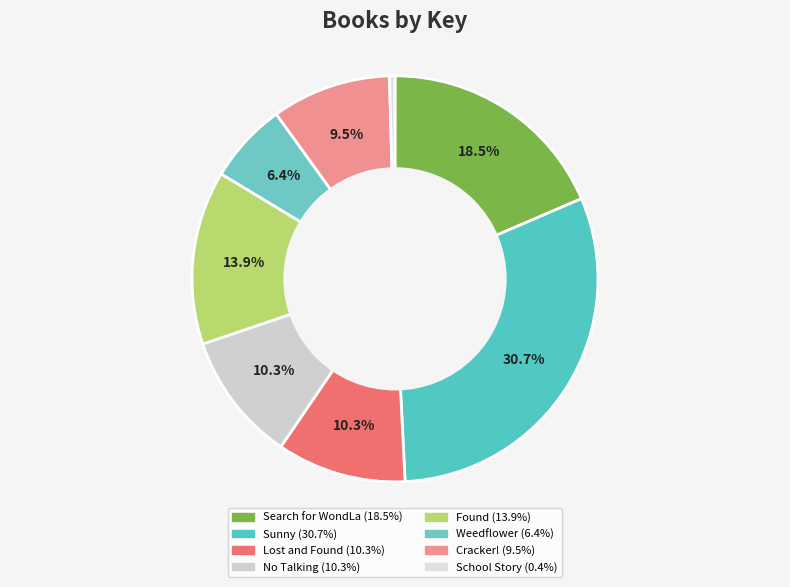

Combined, what portion of the pie is Search for WondLa and Found?

32.4%